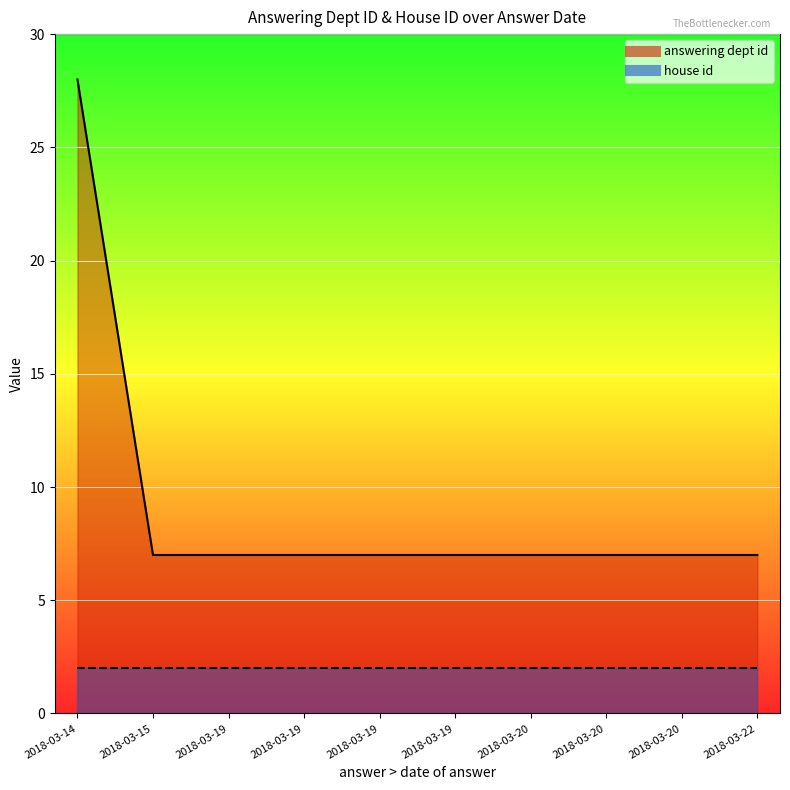

Where is answering dept id nearest to the value 17?

2018-03-22